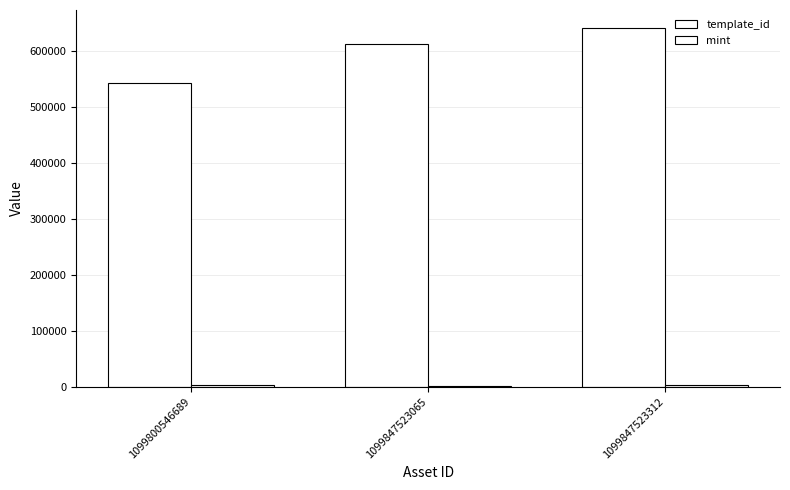

Reading left to right, transcribe all the data shown in this chart.

template_id: 541468	611865	640424
mint: 2900	1202	3599